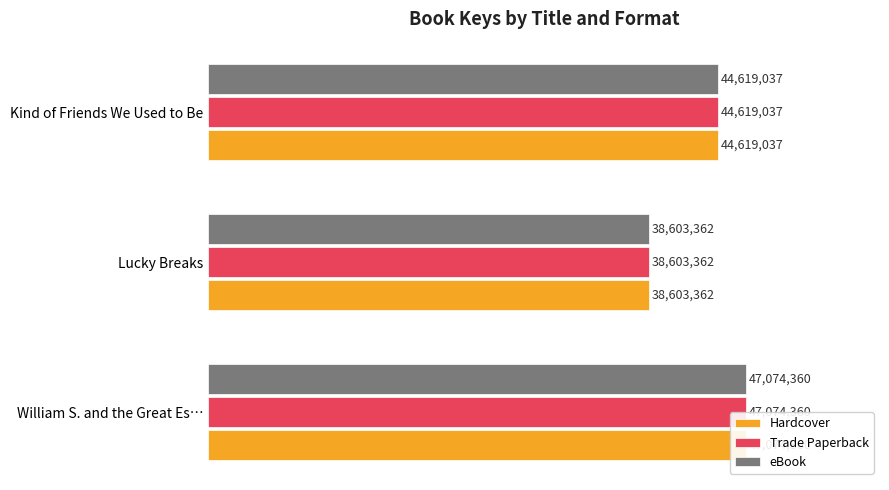

List the series in order of their peak value, lowest first.

Hardcover, Trade Paperback, eBook